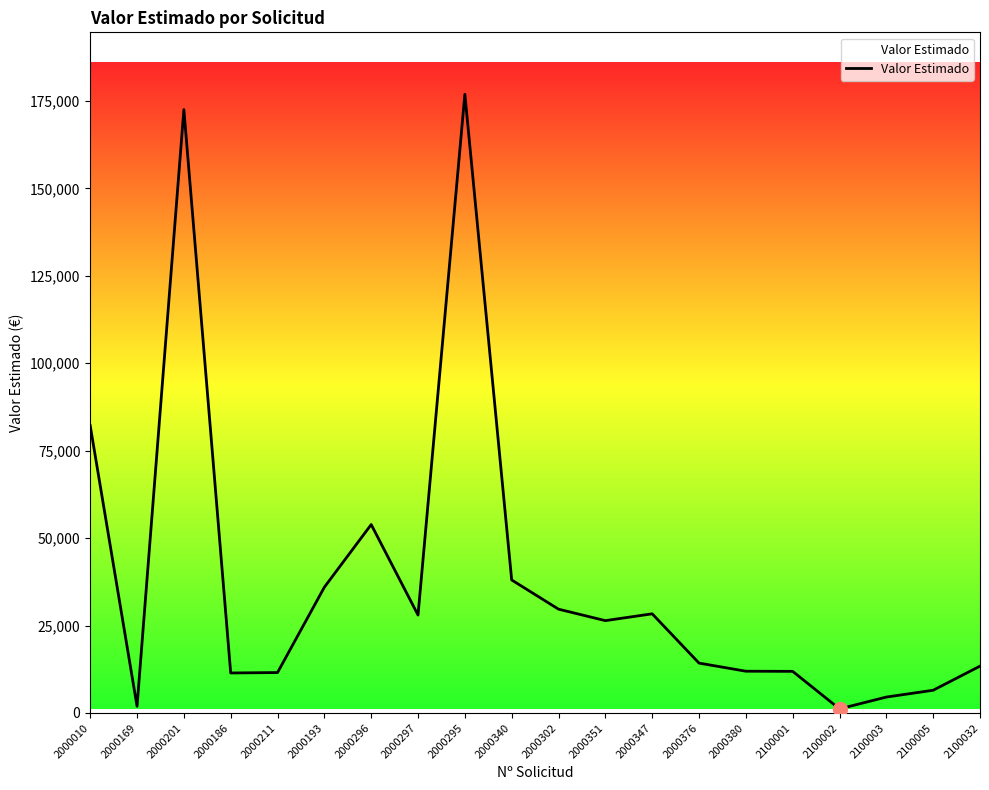

Between 2000302 and 2000211, which is larger?

2000302